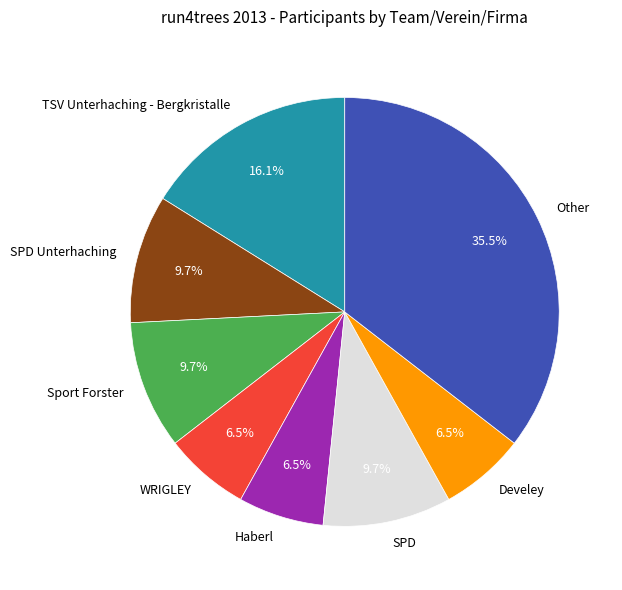

Is there a majority slice in this chart?

No